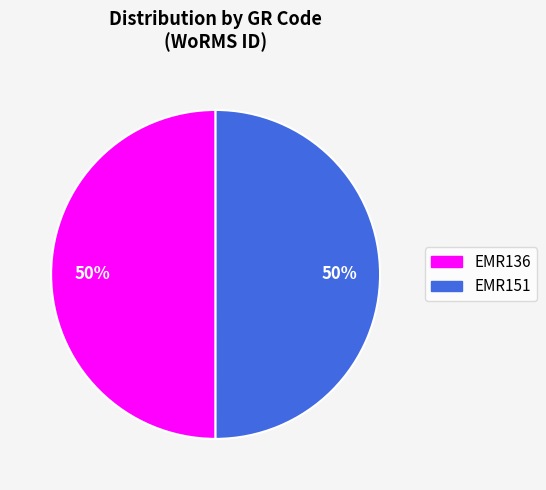

True or false: EMR151 accounts for 50% of the total.

True